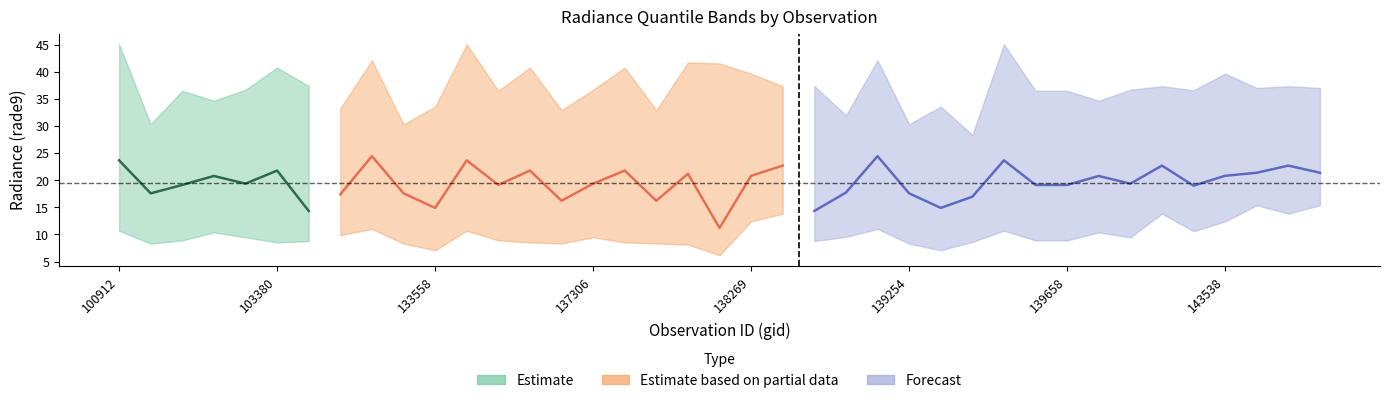

The value of rade9_bin_mdn at 143138 is 19.4. True or false?

True